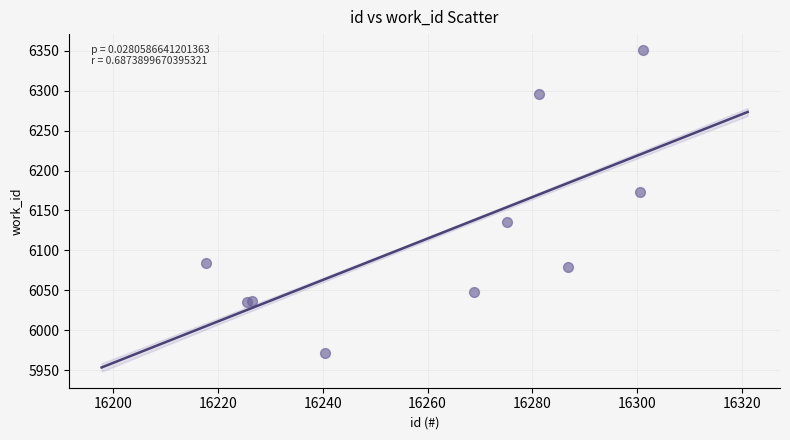

What Y value in the scatter plot is closest to 6161?

6172.9